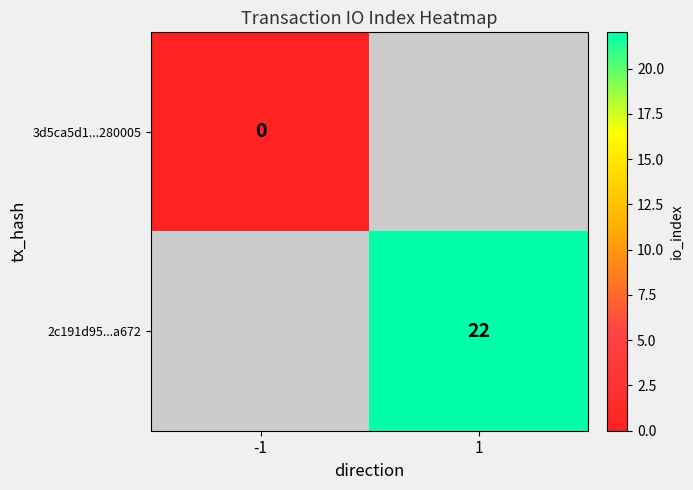

The value of 2c191d95...a672 at 1 is 13. True or false?

False